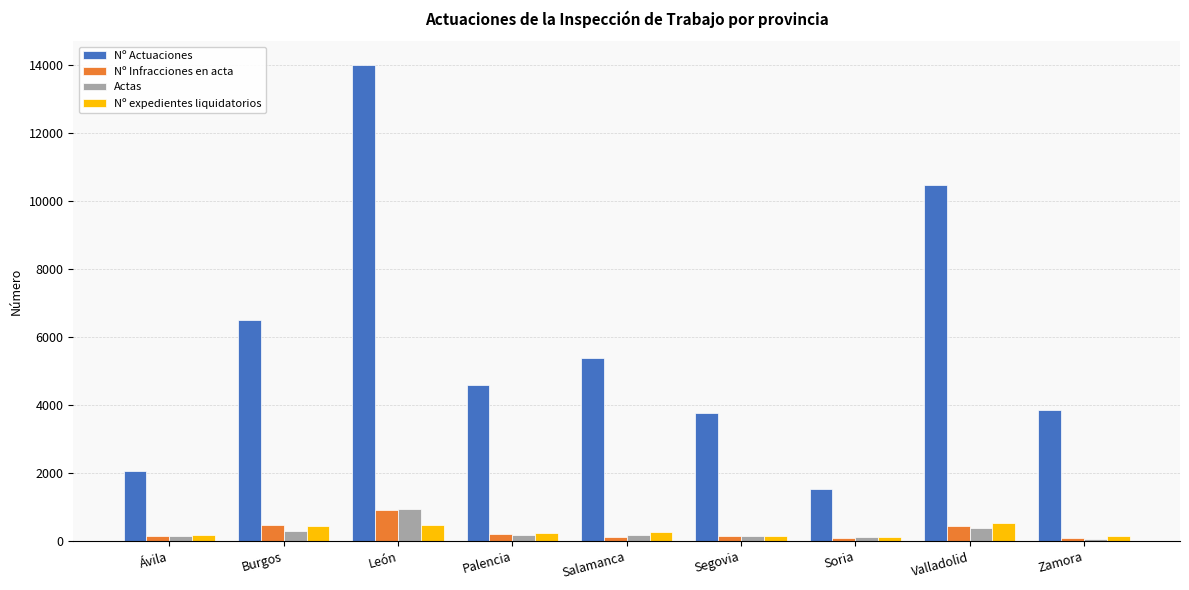

What is the difference between the maximum and minimum values in the Actas series?

879